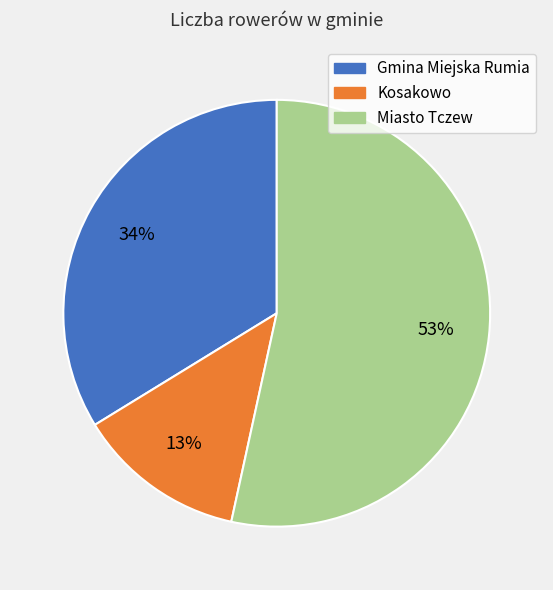

Rank the categories by value from lowest to highest.

Kosakowo, Gmina Miejska Rumia, Miasto Tczew